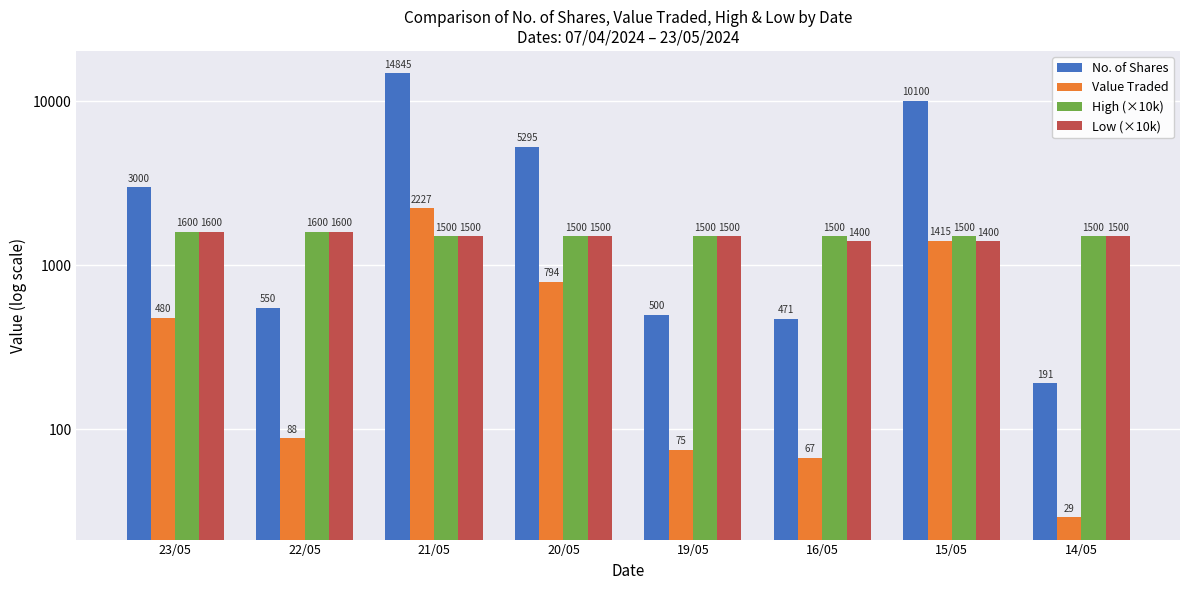

What is the total value across all series at 16/05?

3438